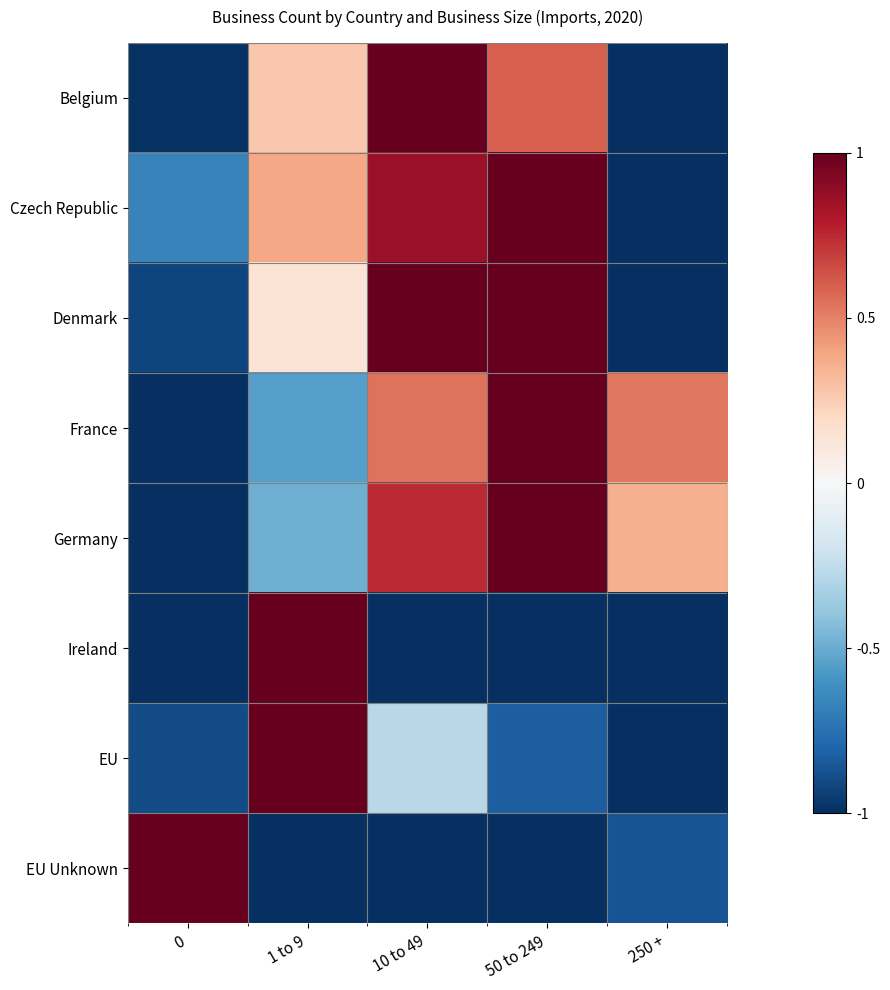

Which series has the largest range (max minus min)?

Belgium